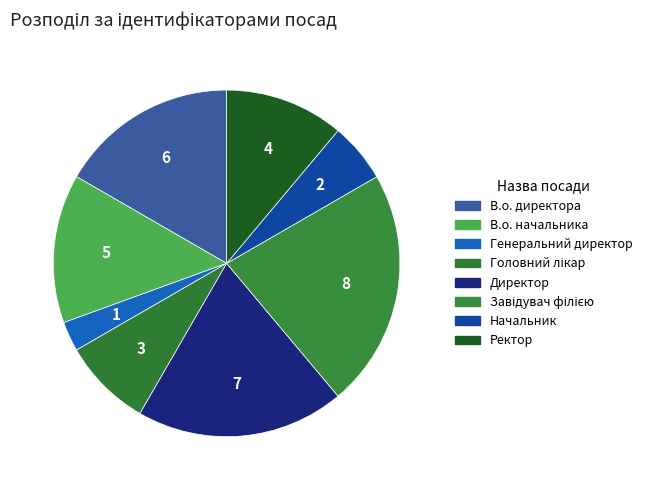

Which has a higher value, Ректор or В.о. начальника?

В.о. начальника